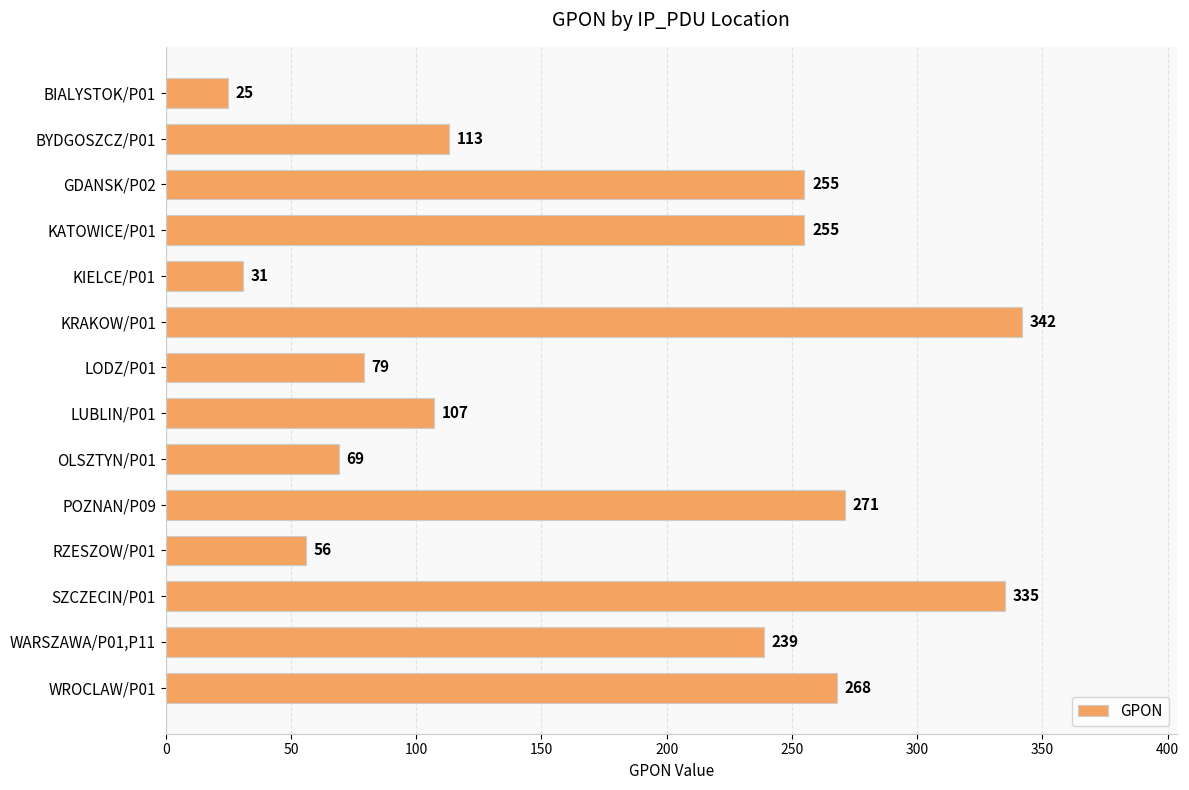

What value does the data have at SZCZECIN/P01?

335